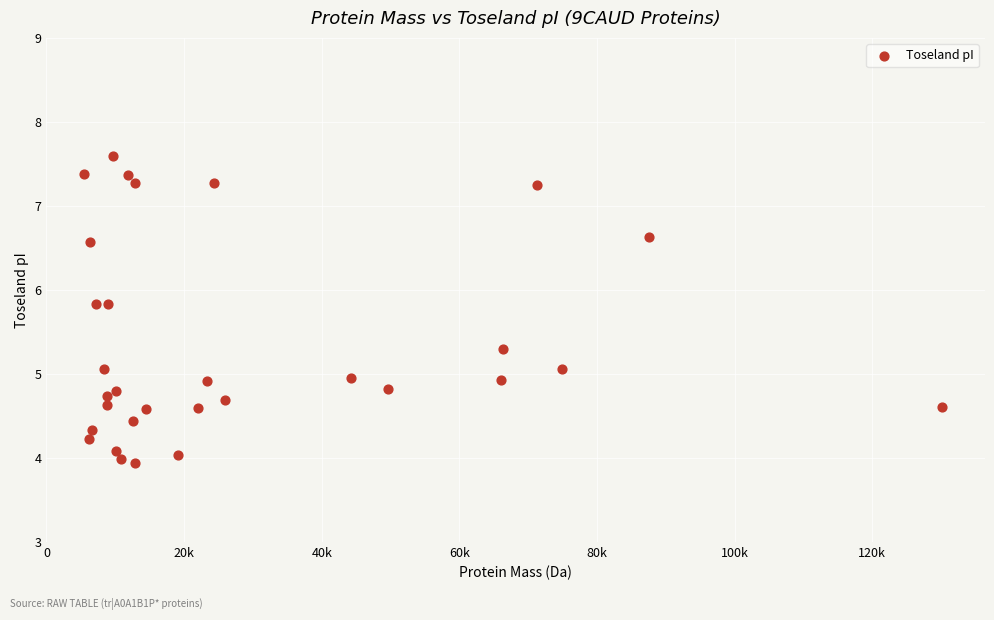

What is the range of X values (max minus min)?

124606.6